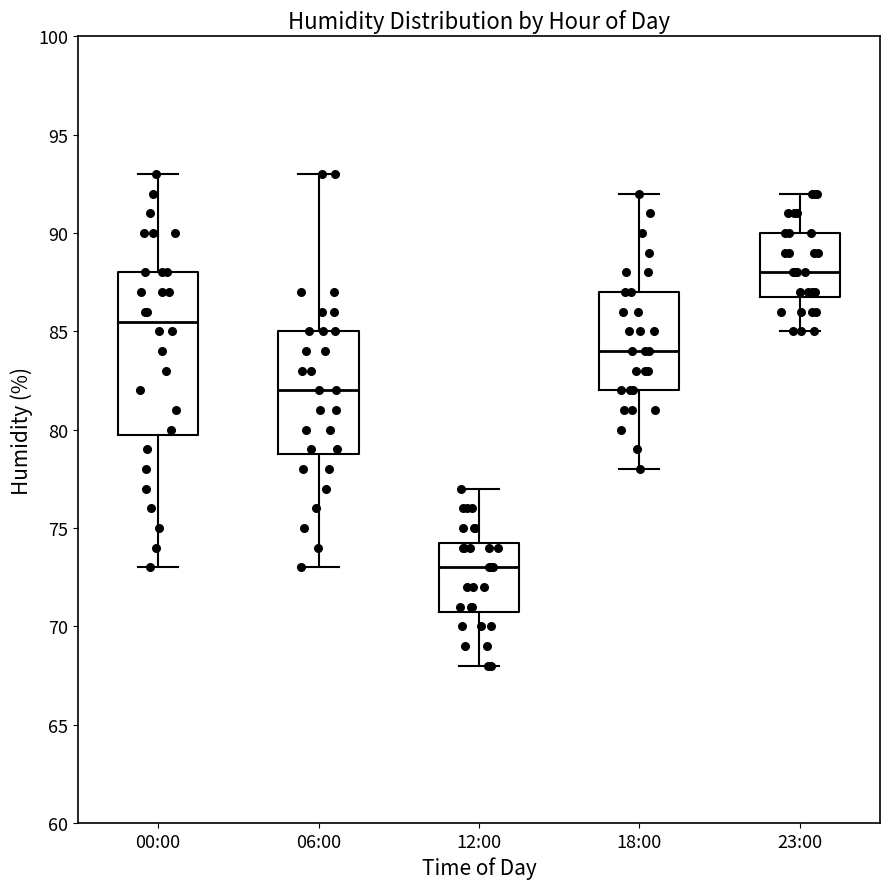

Where does the median line of the box for 18:00 sit on the y-axis? The values are not printed on the chart, so give them approximately, as read against the axis.

84.0